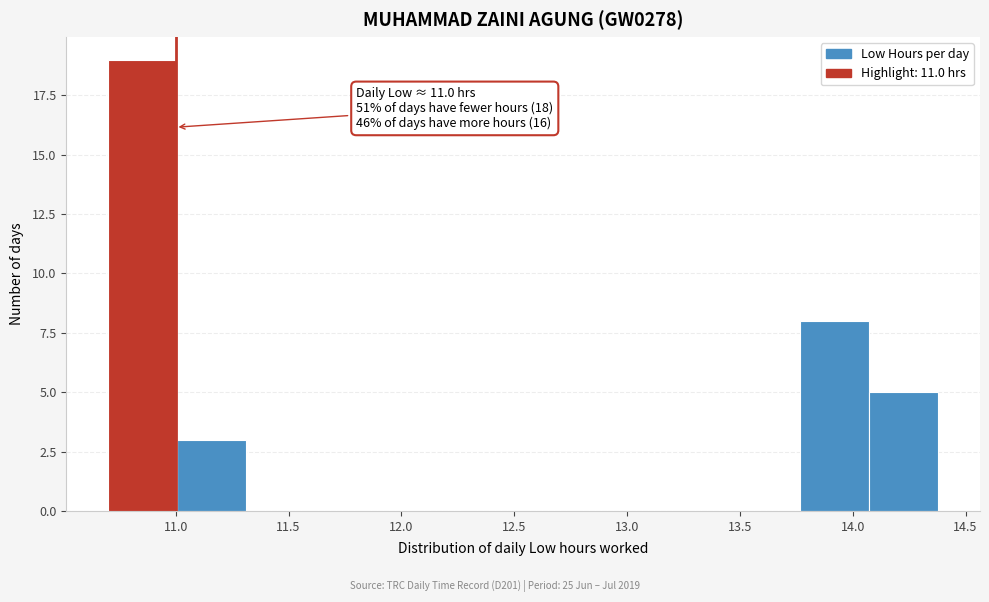

Over which range of the x-axis is the bar tallest?

10.70 to 11.00